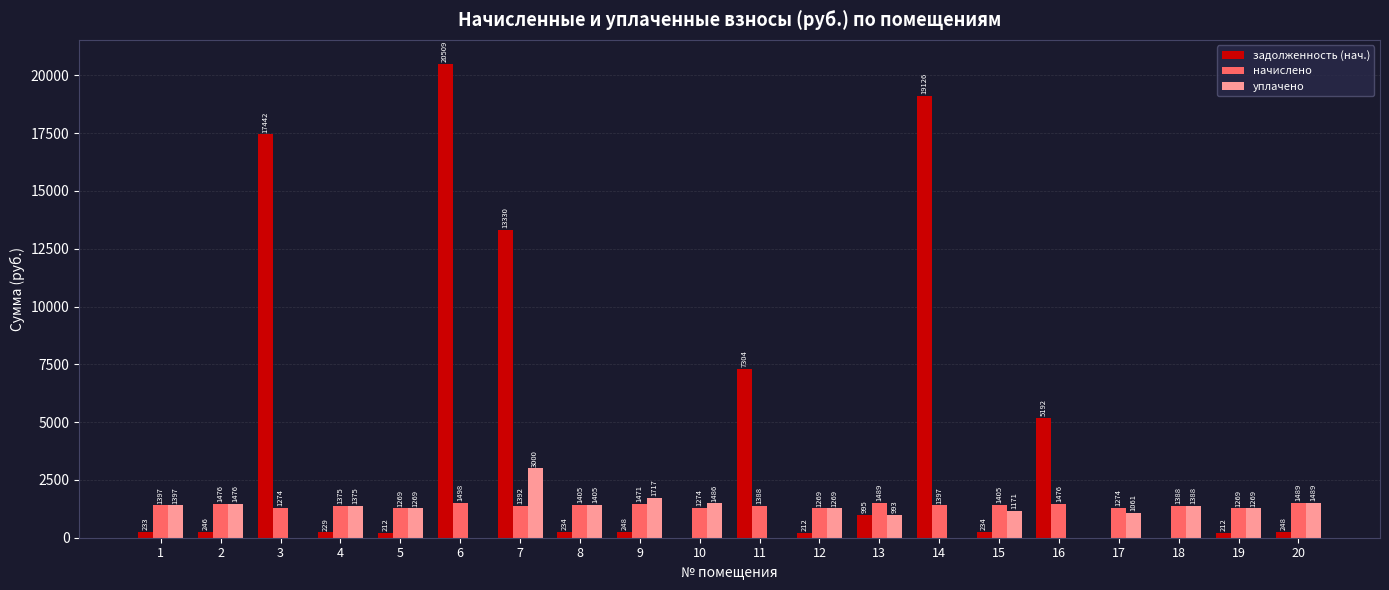

What is the difference between the уплачено values at 7 and 6?

3000.0